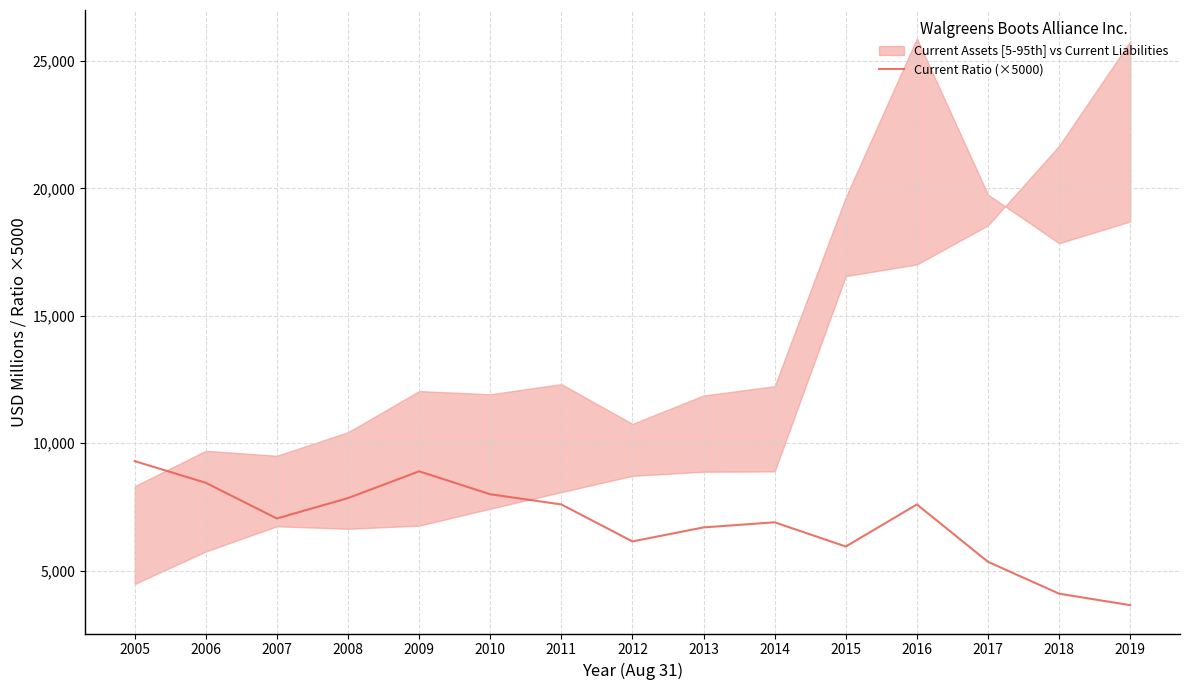

Where is the data nearest to the value 6475?

2013